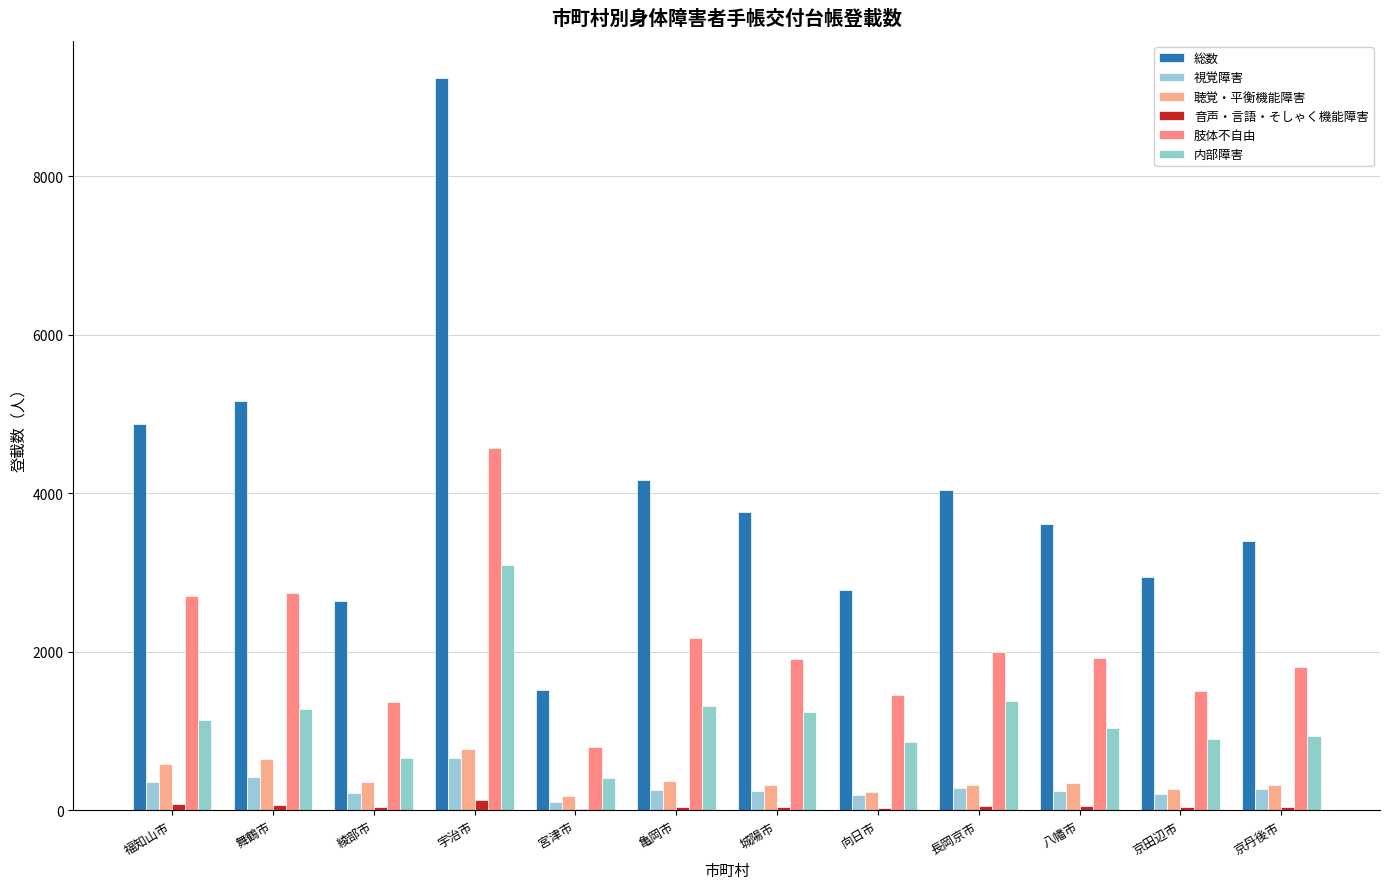

Between 向日市 and 京田辺市, which series saw the biggest shift?

総数